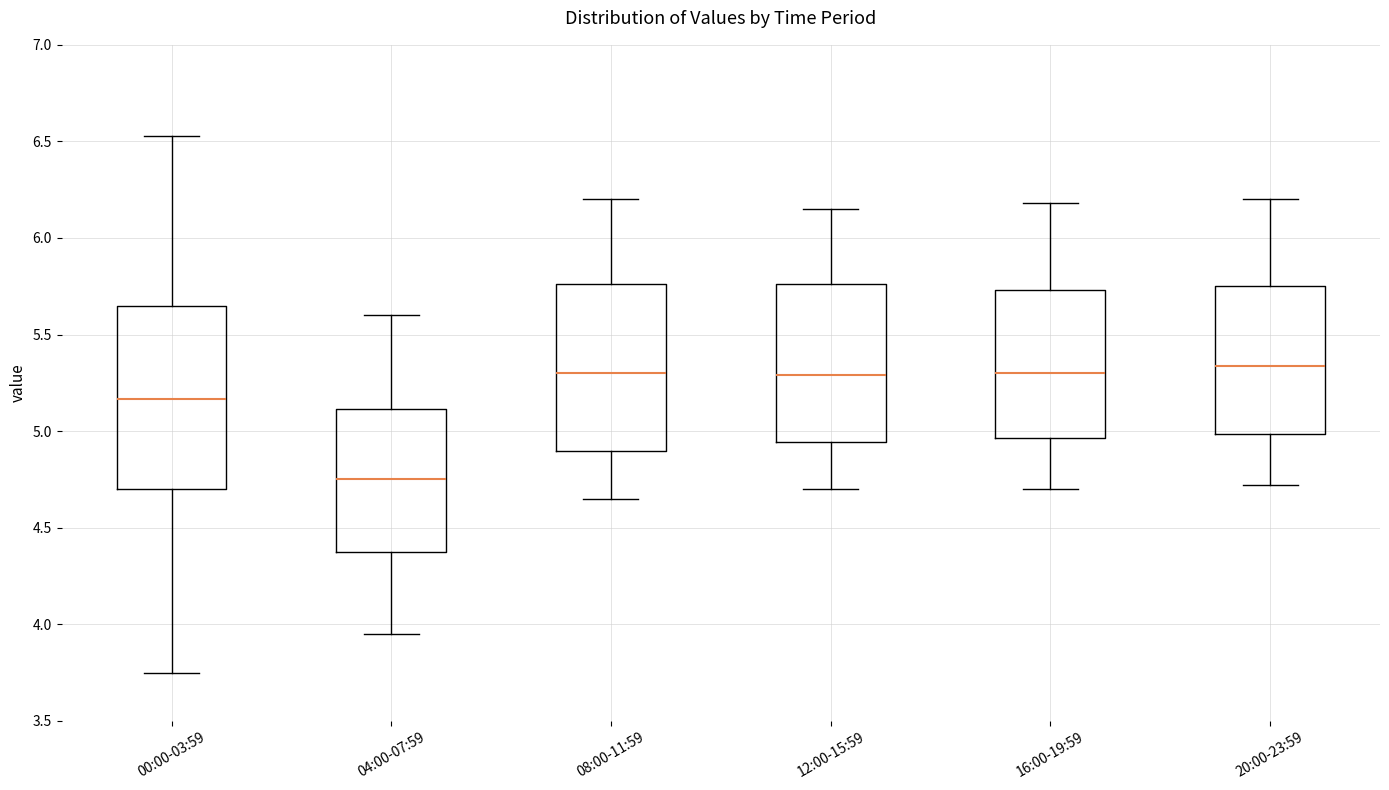

Reading left to right, read every box against the y-axis: the position of its median line, the range the box covers, and the ends of its whiskers. The values are not printed on the chart, so give them approximately, as read against the axis.

00:00-03:59: median 5.15, box 4.70 to 5.65, whiskers 3.75 to 6.55
04:00-07:59: median 4.75, box 4.40 to 5.10, whiskers 3.95 to 5.60
08:00-11:59: median 5.30, box 4.90 to 5.75, whiskers 4.65 to 6.20
12:00-15:59: median 5.30, box 4.95 to 5.75, whiskers 4.70 to 6.15
16:00-19:59: median 5.30, box 4.95 to 5.75, whiskers 4.70 to 6.20
20:00-23:59: median 5.35, box 5.00 to 5.75, whiskers 4.70 to 6.20